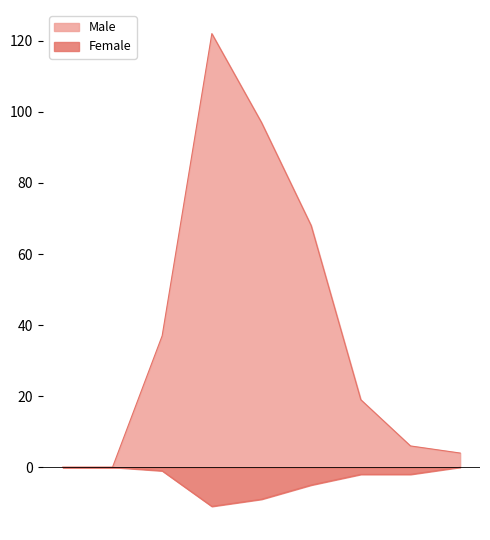

List the series in order of their overall mean, lowest first.

Female, Male